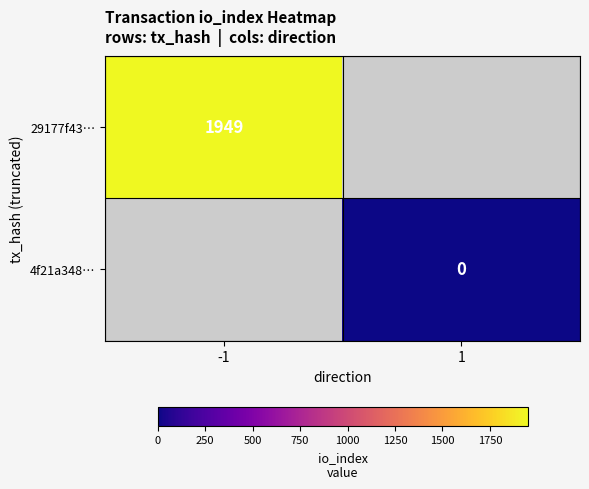

How many series are shown in this chart?

2